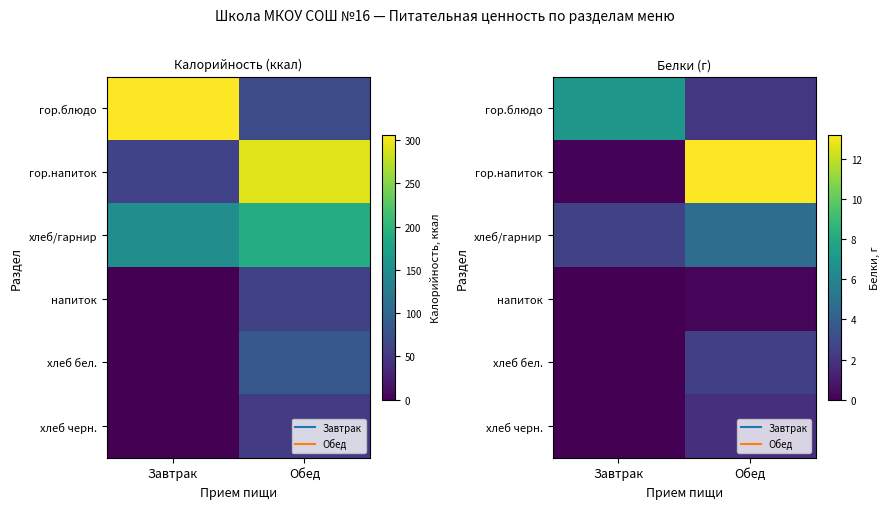

What is the sum of all гор.напиток values?

13.3